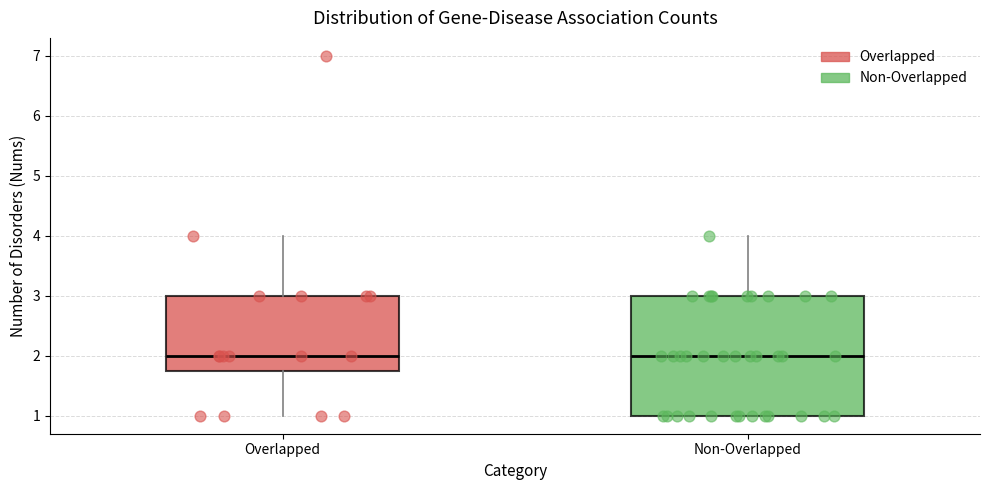

Reading left to right, transcribe this box plot: for each box, give where its median line is, the range the box spans, and where its two whiskers end, as read against the y-axis. The values are not printed on the chart, so give them approximately, as read against the axis.

Overlapped: median 2.0, box 1.8 to 3.0, whiskers 1.0 to 4.0
Non-Overlapped: median 2.0, box 1.0 to 3.0, whiskers 1.0 to 4.0